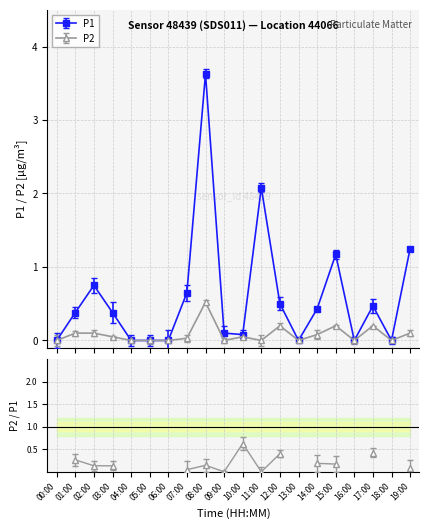

What is the value of the P2 point at the 11th from the left?

0.1